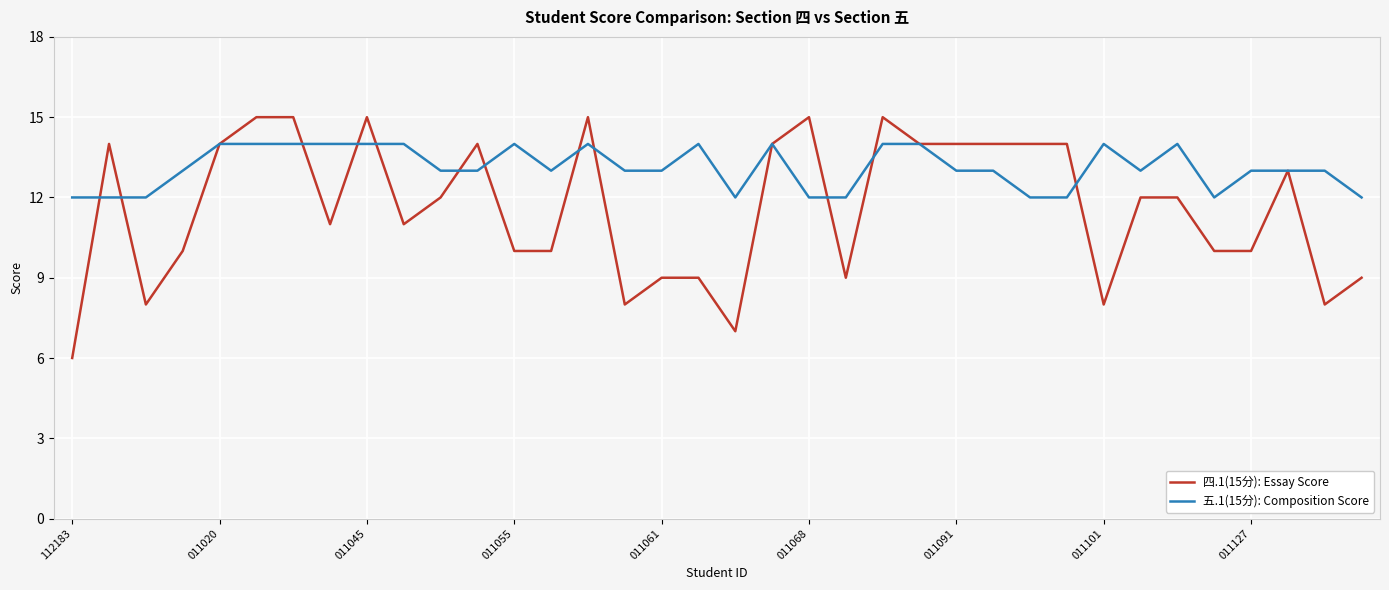

Which series has the largest total across all categories?

五.1(15分): Composition Score